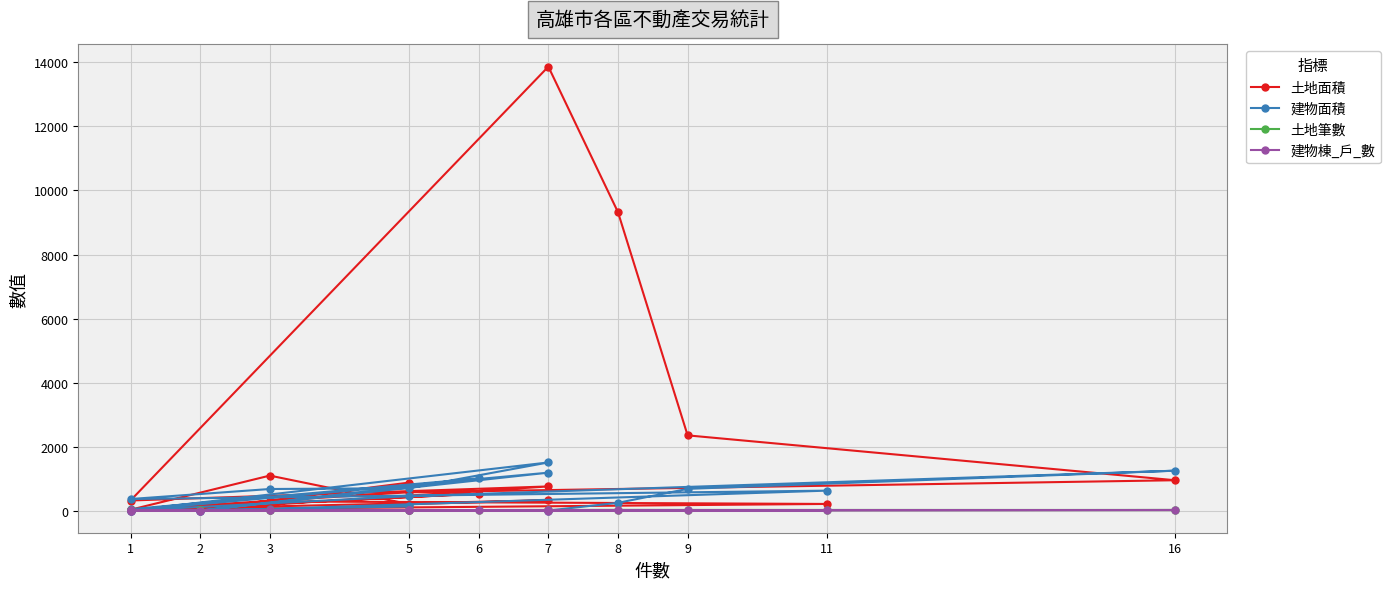

Where is the first local maximum for 建物棟_戶_數?

6